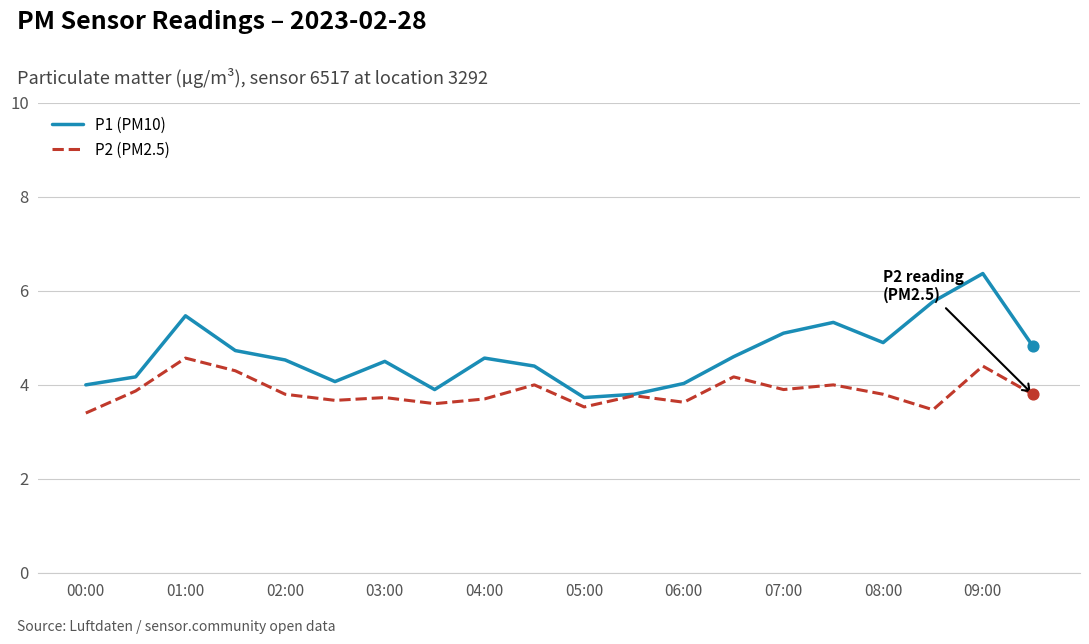

Which series has the widest spread of values?

P1 (PM10)